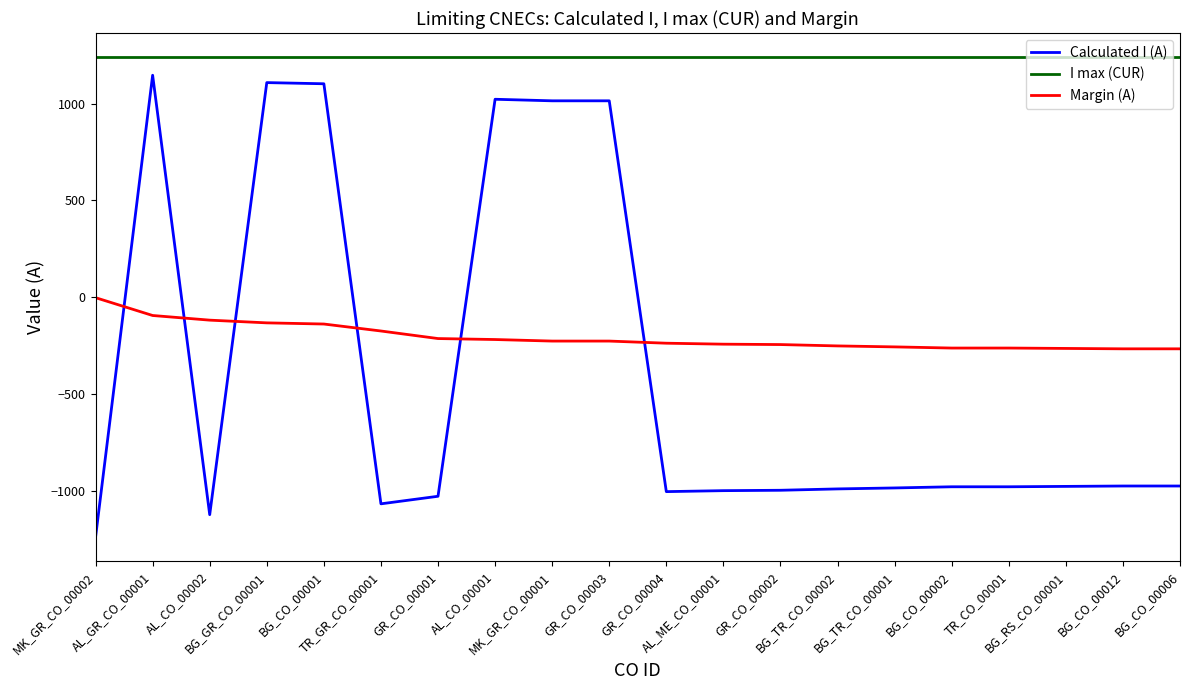

Which series has the largest total across all categories?

I max (CUR)